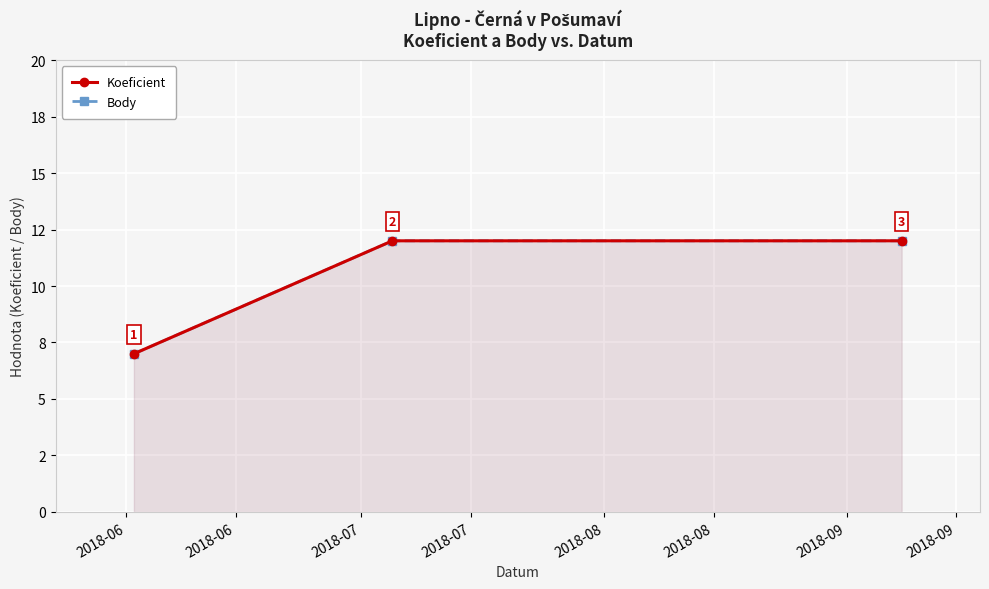

Is it true that Koeficient equals 8 at 2018-07?

False